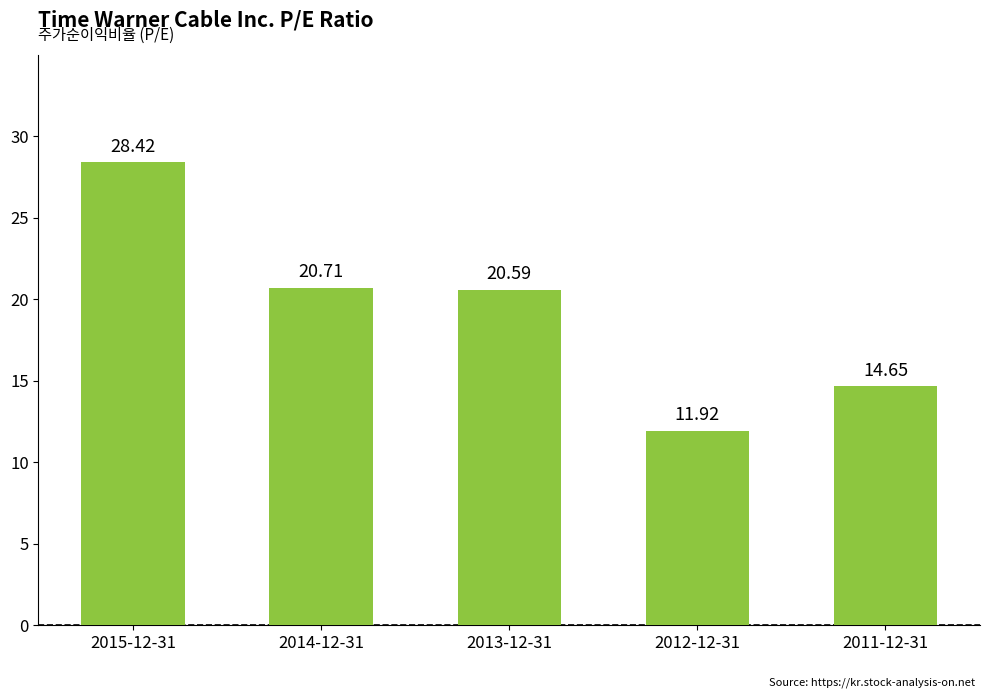

Rank the categories by value from lowest to highest.

2012-12-31, 2011-12-31, 2013-12-31, 2014-12-31, 2015-12-31